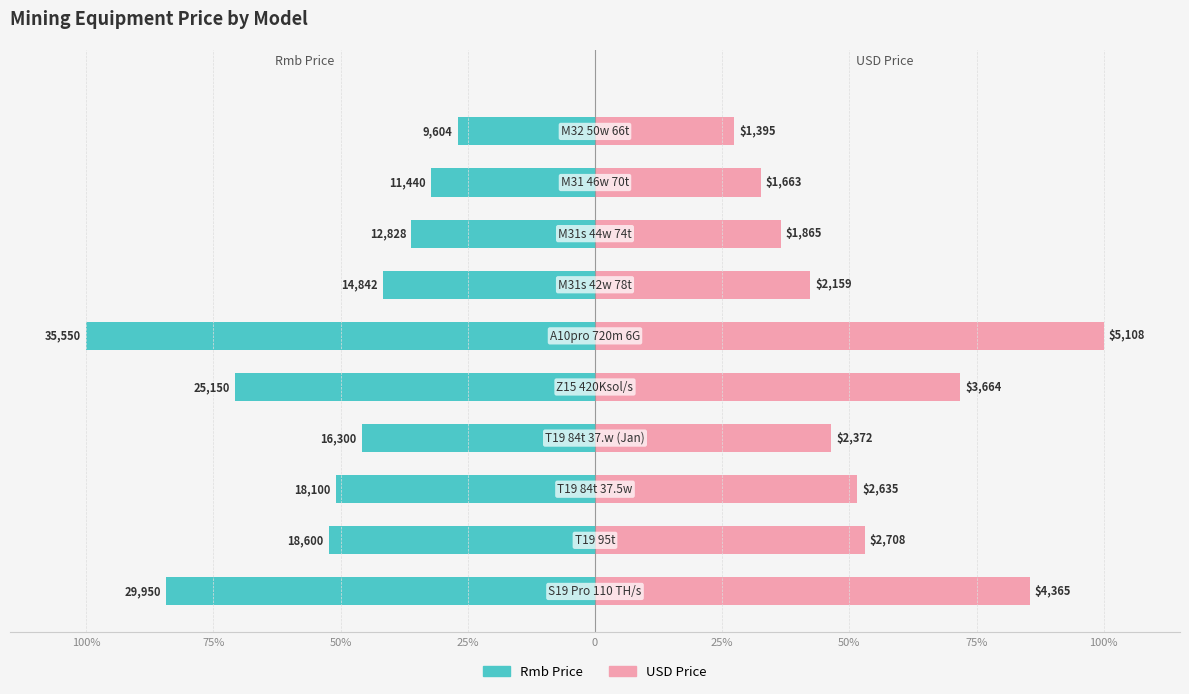

What are all the series names shown in the legend?

Rmb Price, USD Price